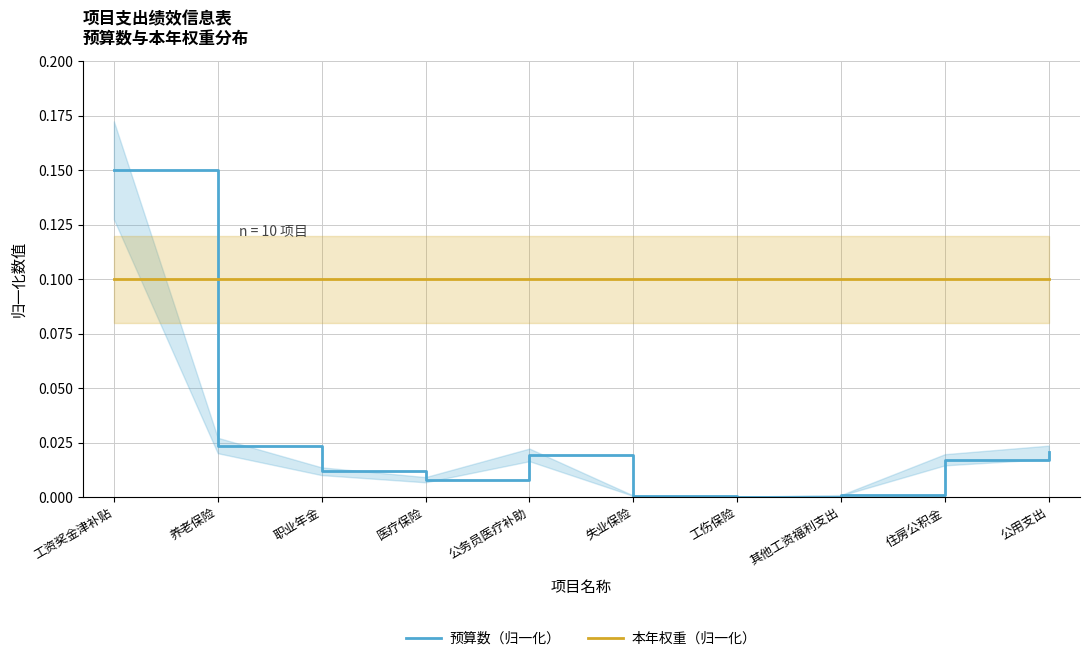

True or false: 预算数（归一化） has more than 2 interior local peaks.

False